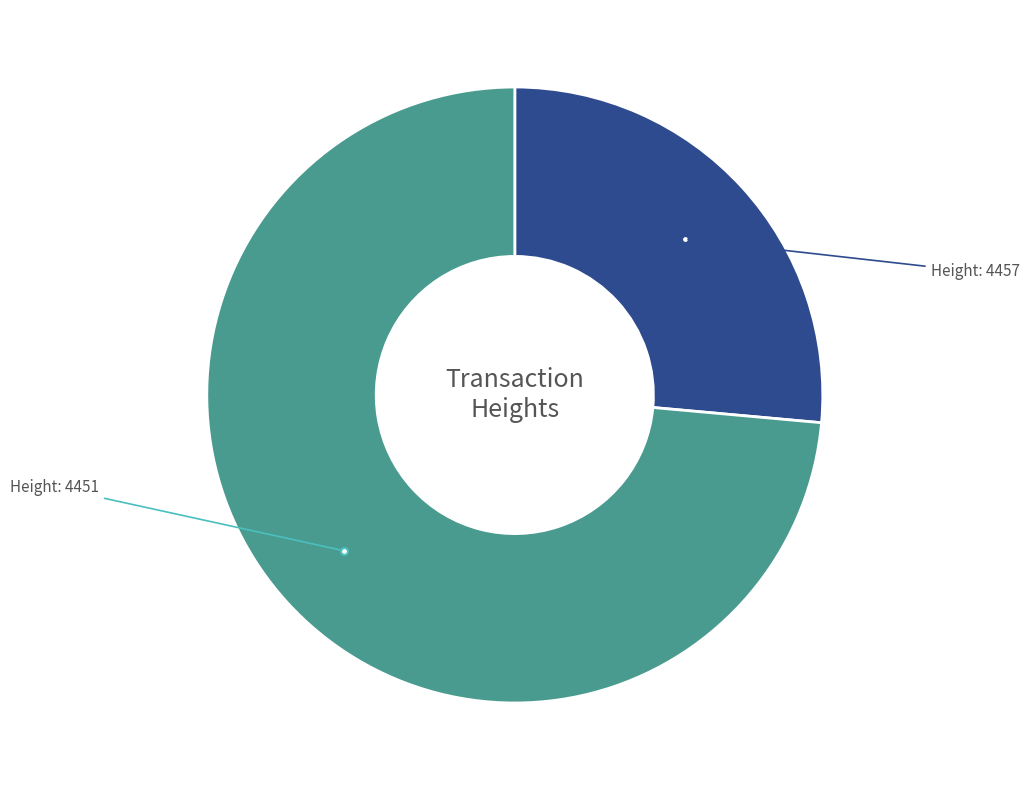

Is there a majority slice in this chart?

Yes